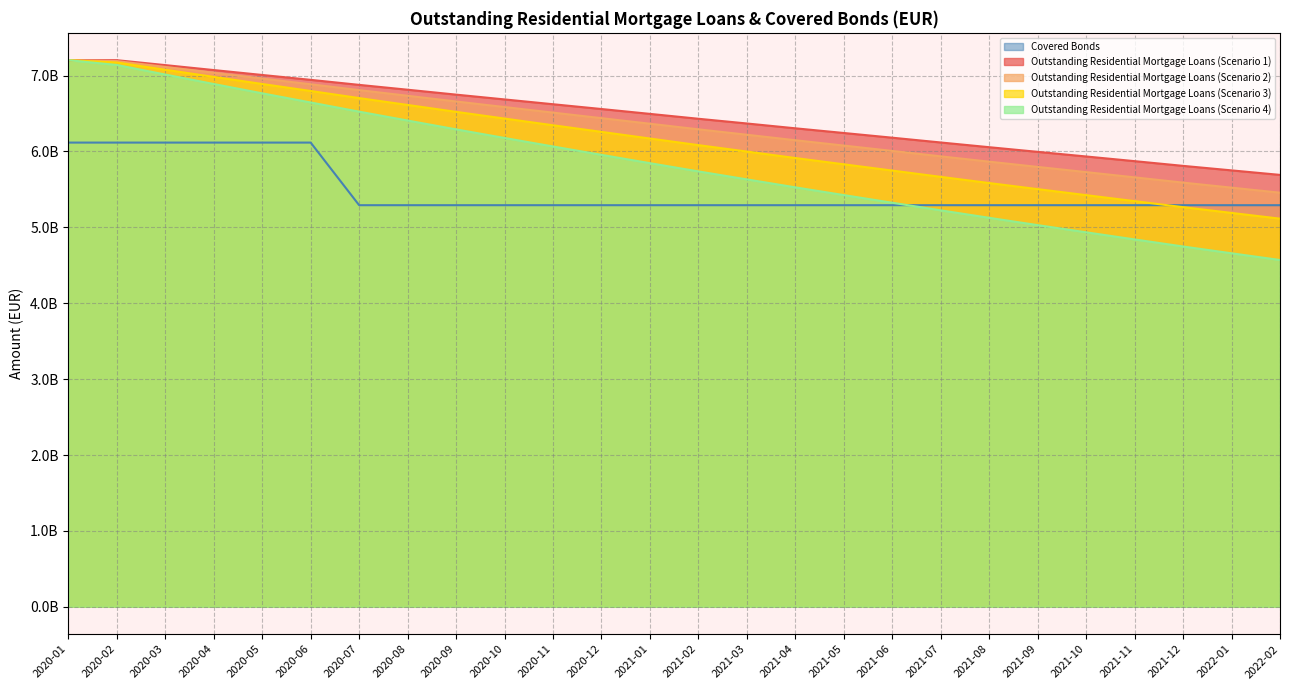

What is the smallest value displayed?

4.6